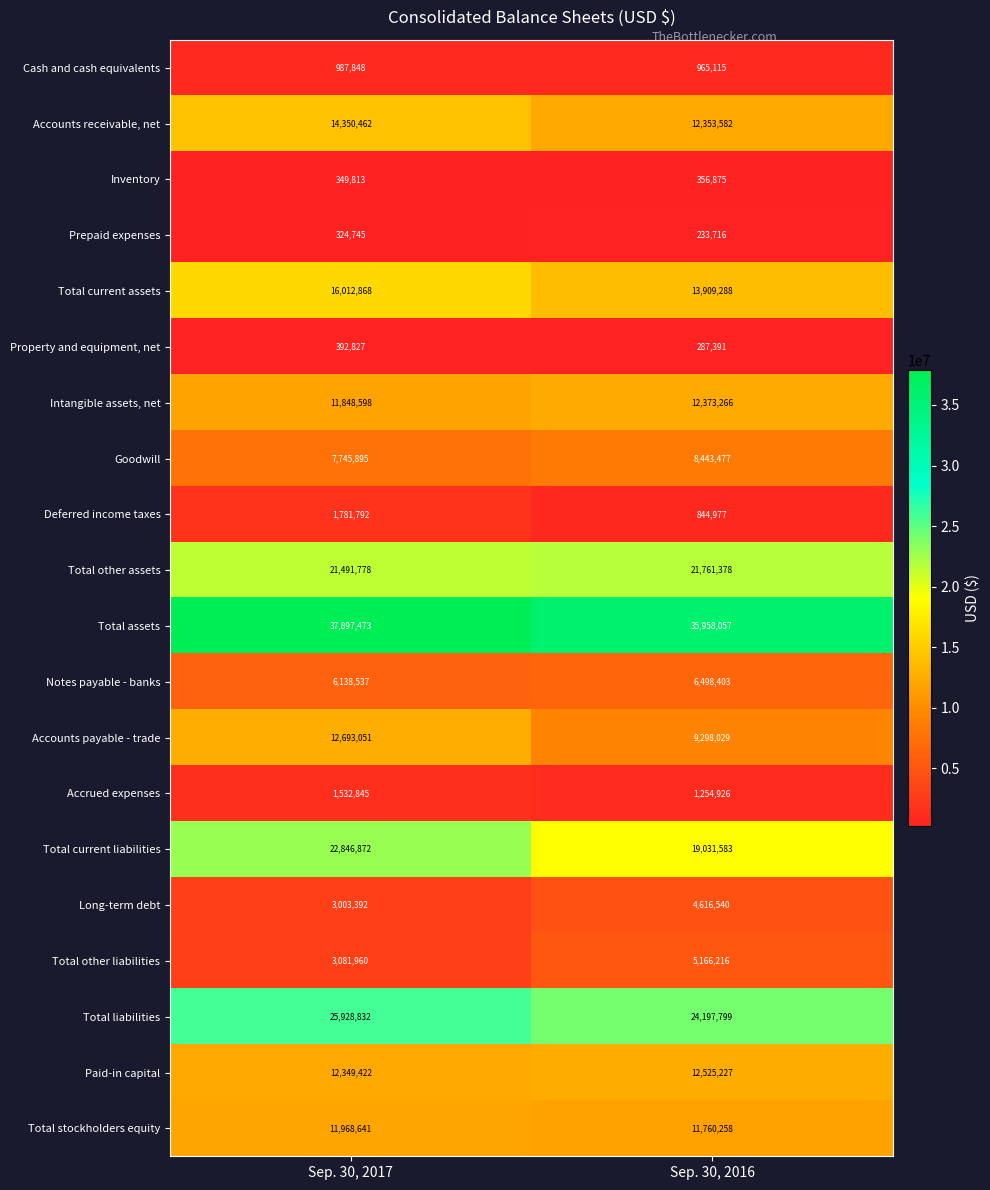

Which series has the largest total across all categories?

Total assets